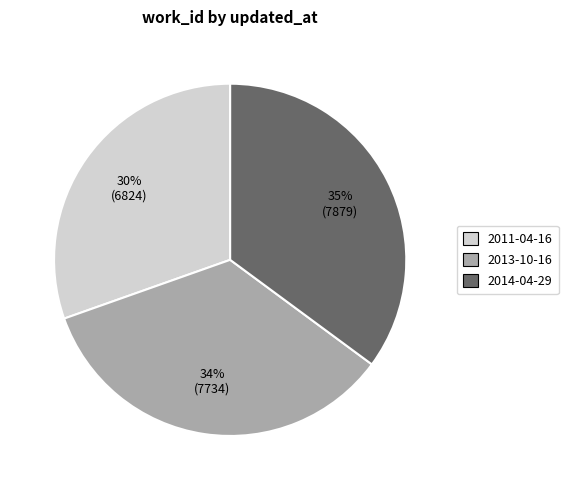

To the nearest percent, what percentage of the pie is 2011-04-16?

30%